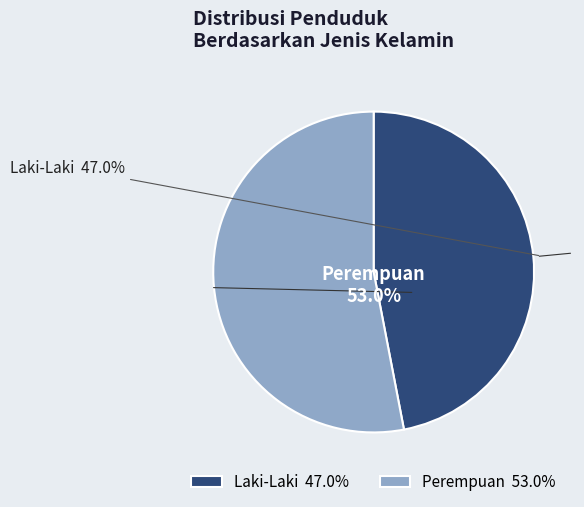

To the nearest percent, what percentage of the pie is Laki-Laki?

47%